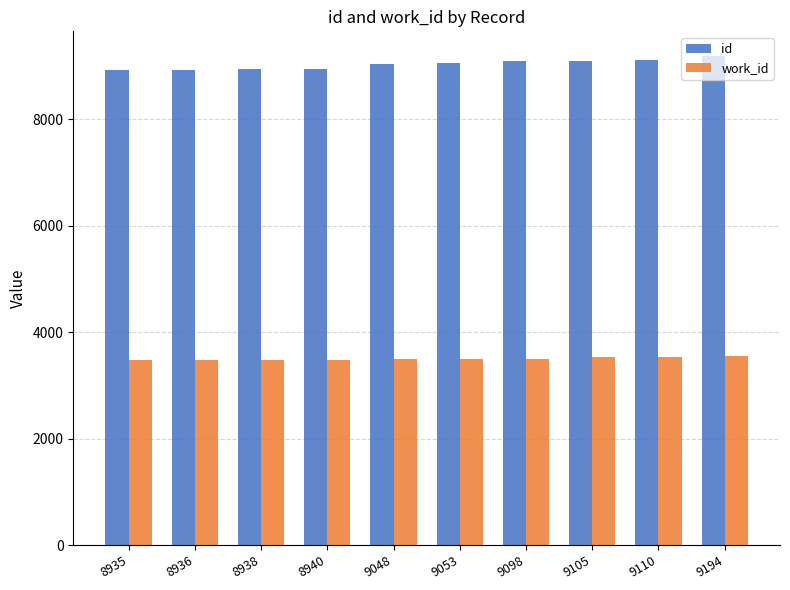

What is the average value of the work_id series?

3502